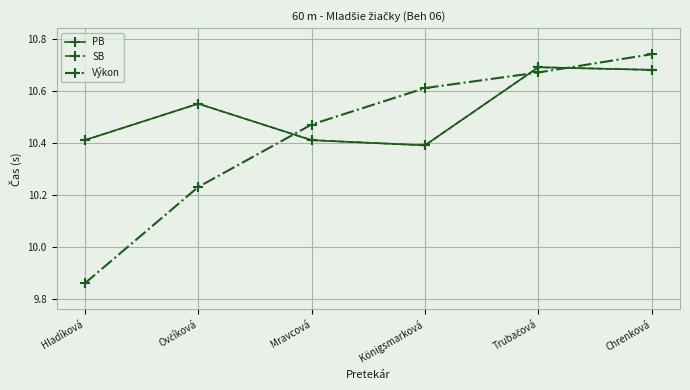

At which label is SB closest to 10?

Königsmarková